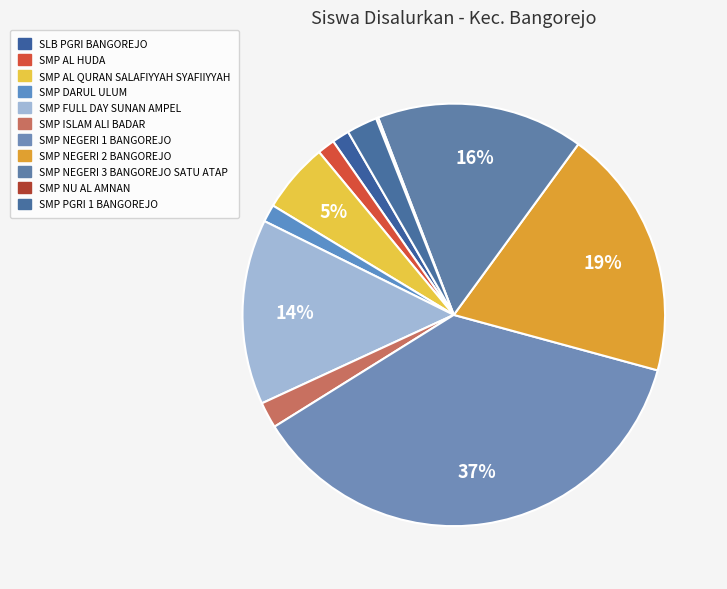

Does SMP NU AL AMNAN represent more than half of the total?

No